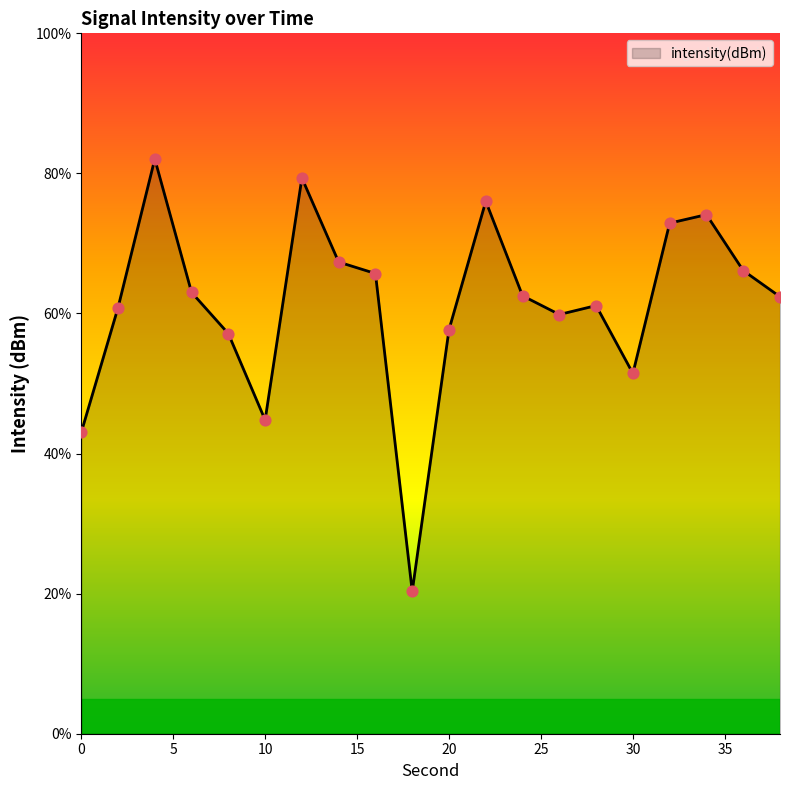

What is the smallest value displayed?

20.3